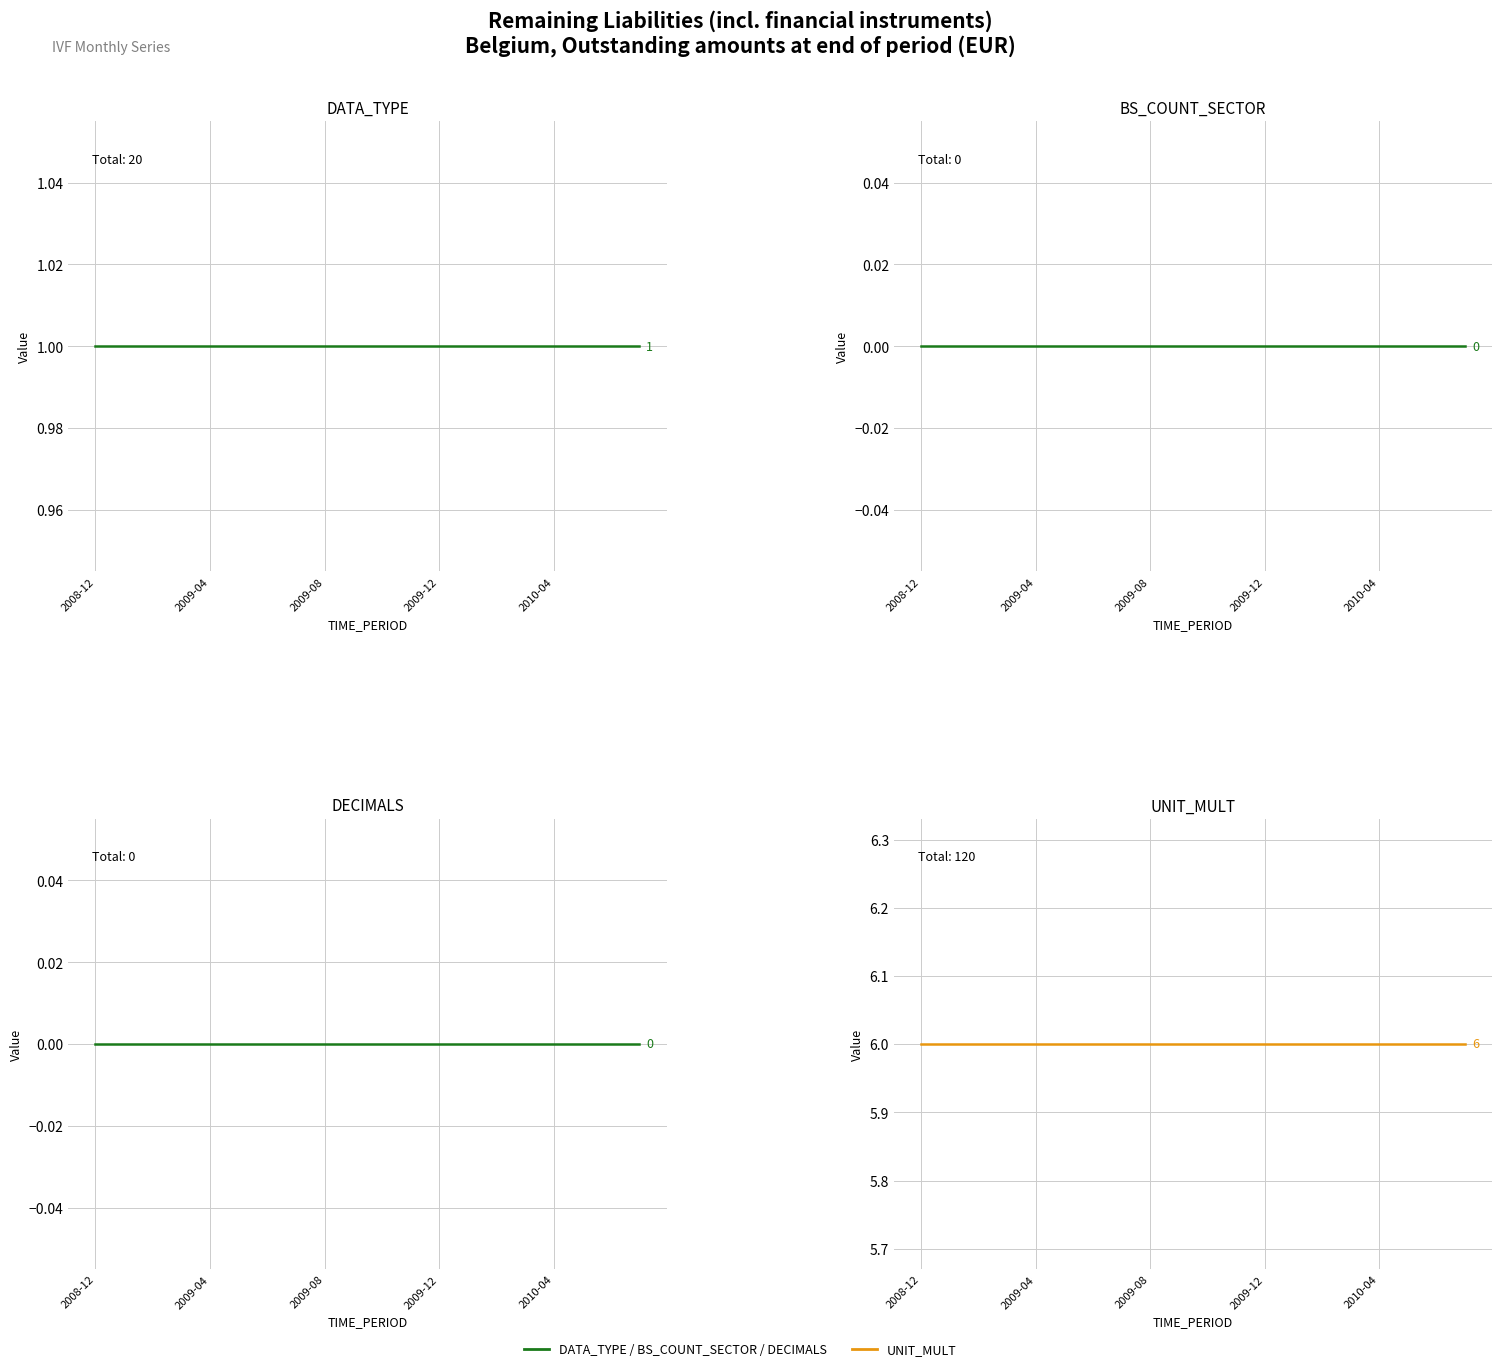

What is the total value across all series at 14?

7